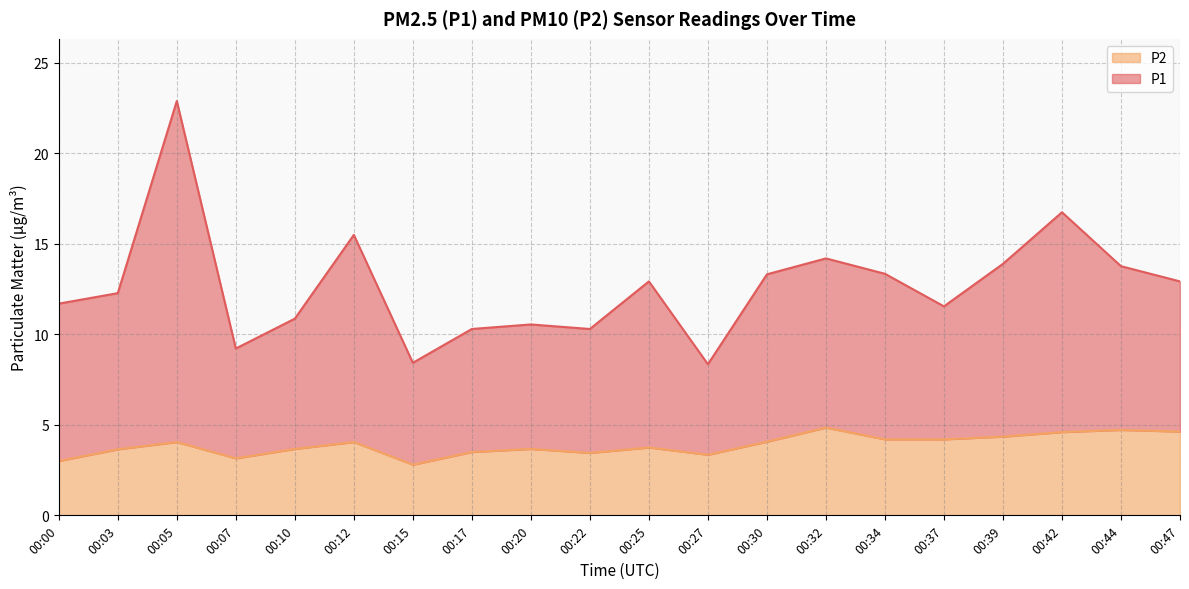

What is the approximate value of P1 at 00:15?

8.4